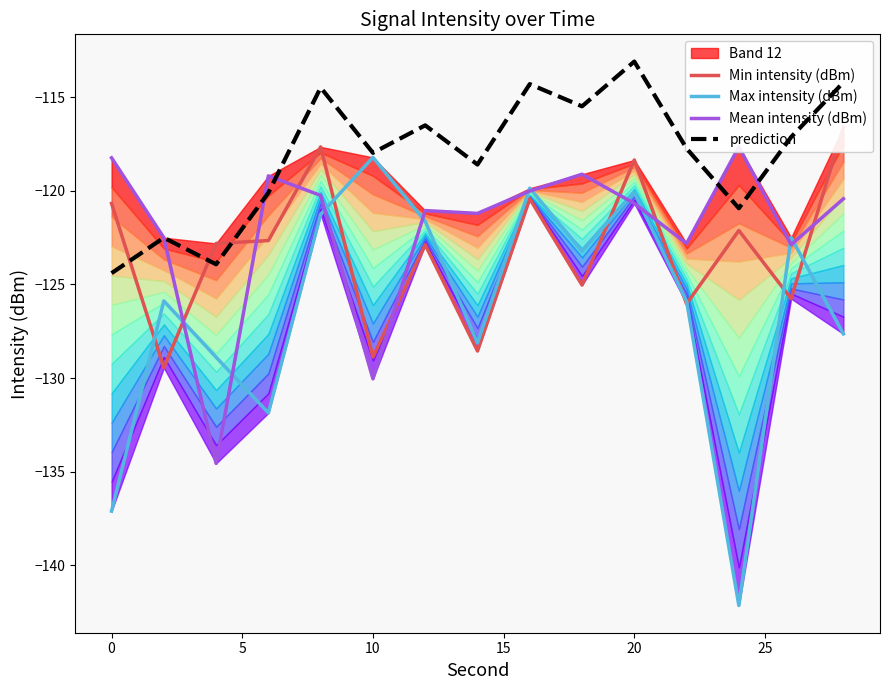

True or false: Max intensity (dBm) has a value of -196.4 at 10.

False